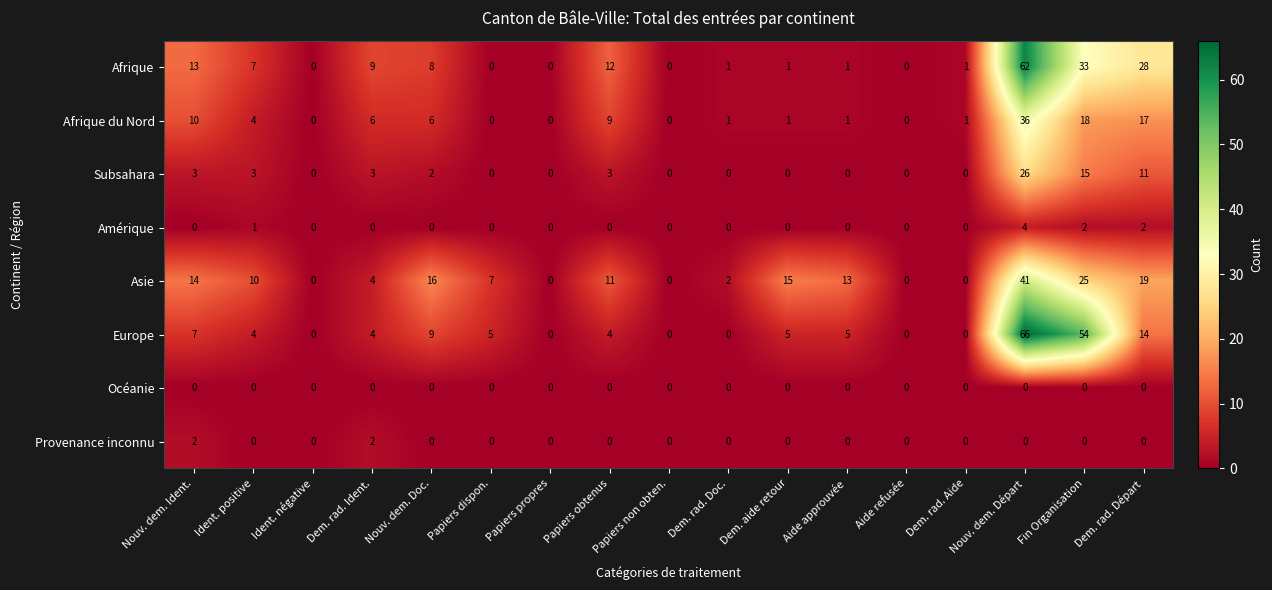

What is the spread (max minus min) of values at Nouv. dem. Départ?

66